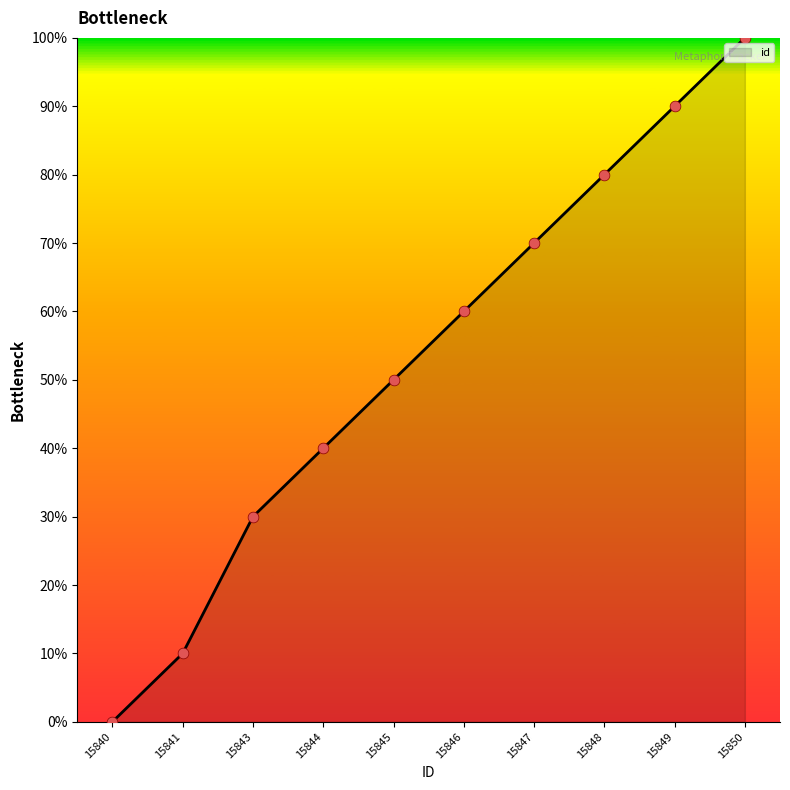

Which has a higher value, 15847 or 15849?

15849